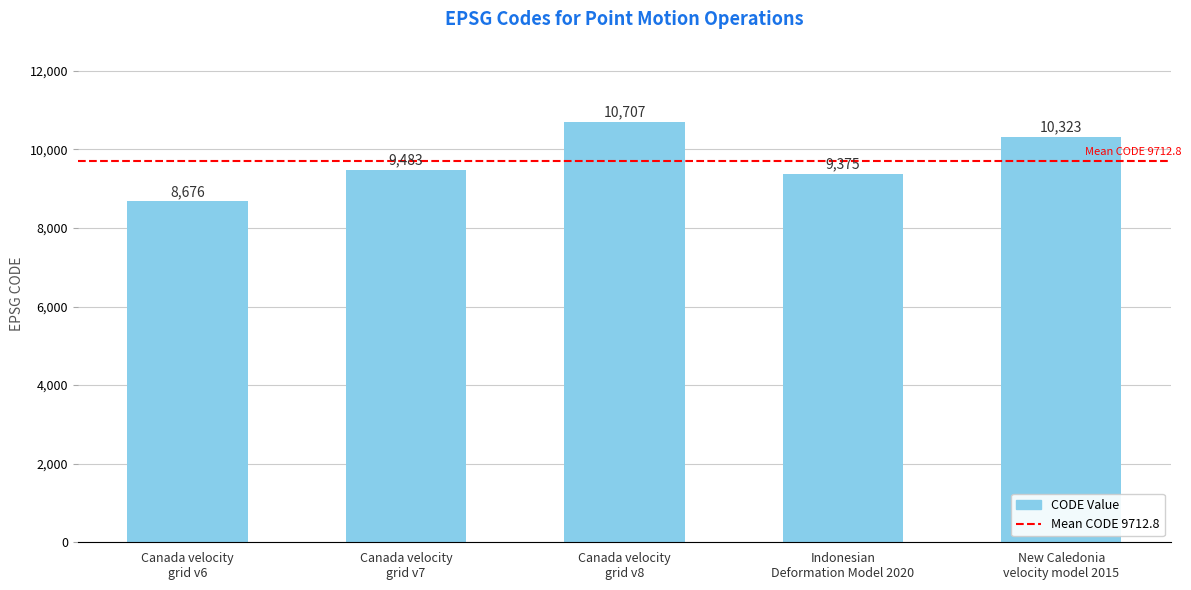

Between Indonesian
Deformation Model 2020 and Canada velocity
grid v8, which is larger?

Canada velocity
grid v8